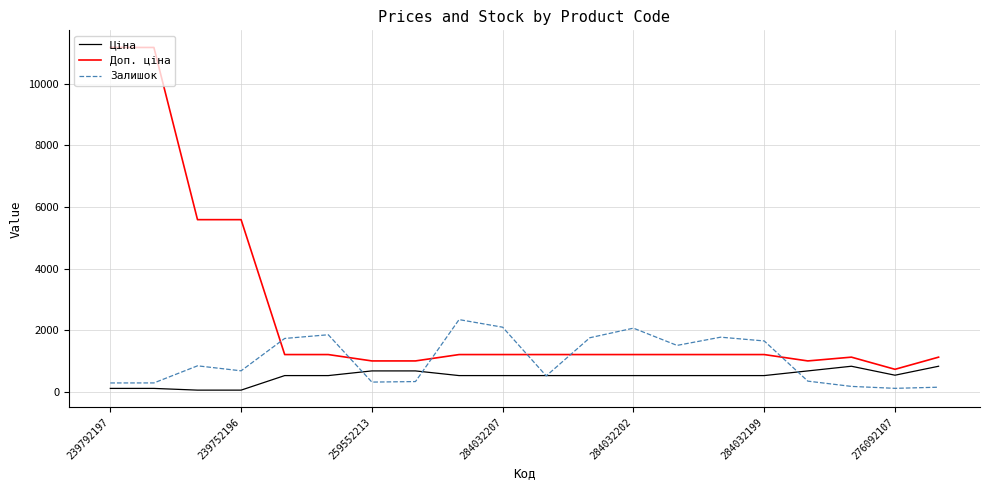

What is the minimum value shown in the chart?

55.9